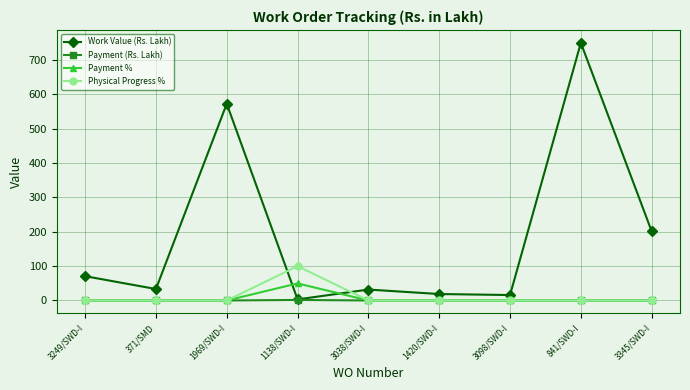

Which series has the largest total across all categories?

Work Value (Rs. Lakh)